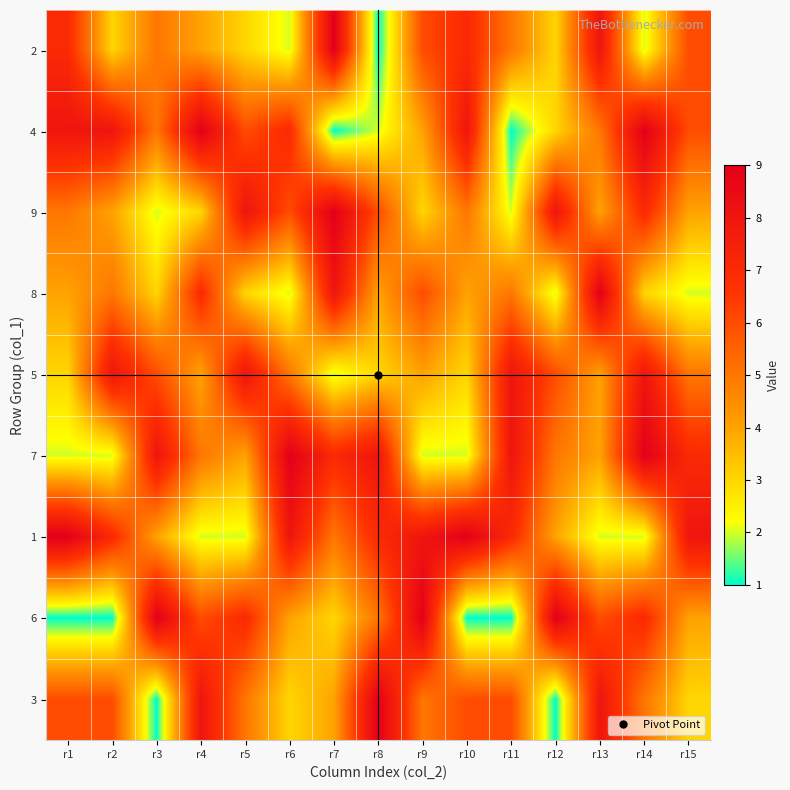

Between r13 and r1, which is larger?

r13